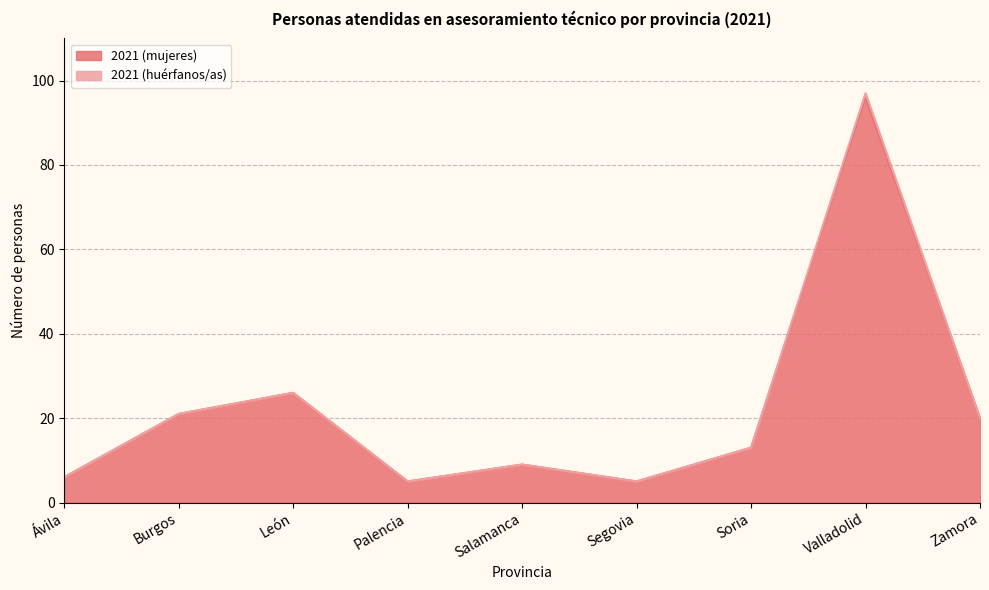

What is the sum of the values at León and Zamora?

46